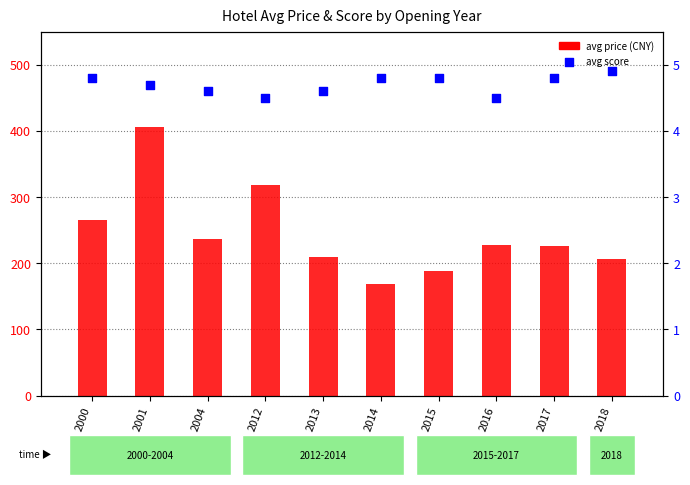

Which series has the largest total across all categories?

avg price (CNY)